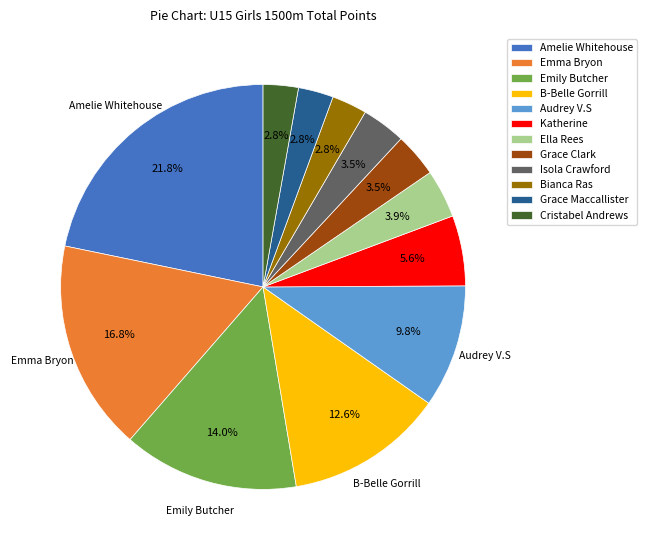

Which has a higher value, Katherine or Emily Butcher?

Emily Butcher